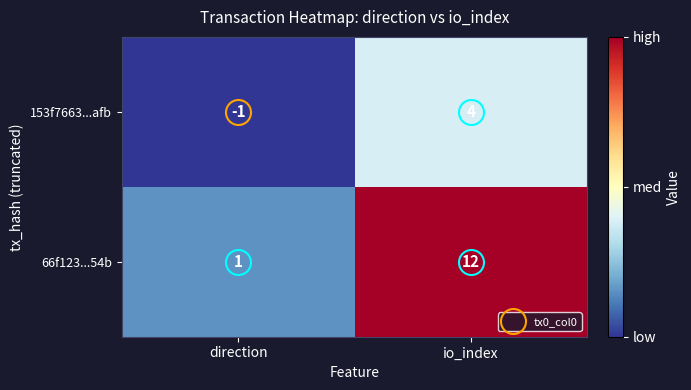

Which series has the widest spread of values?

66f123...54b